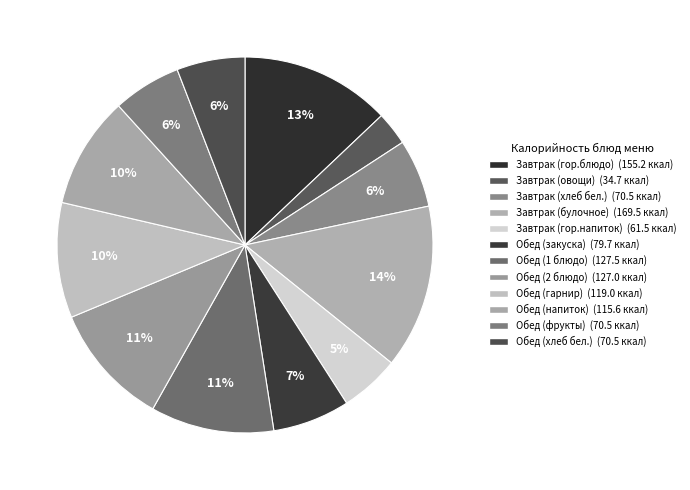

How much of the chart is everything except Обед (2 блюдо)?

89.4%